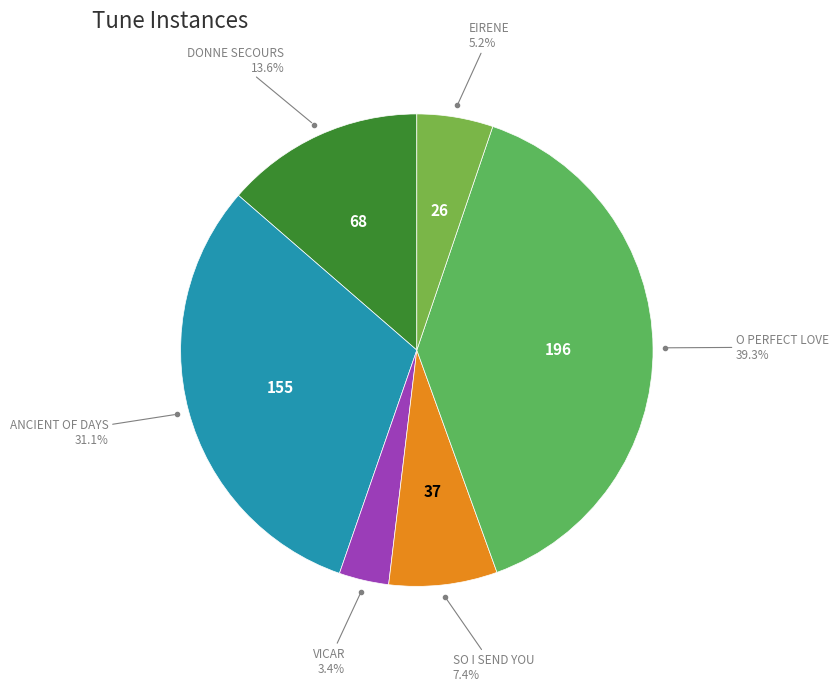

Does ANCIENT OF DAYS account for over 50% of the chart?

No